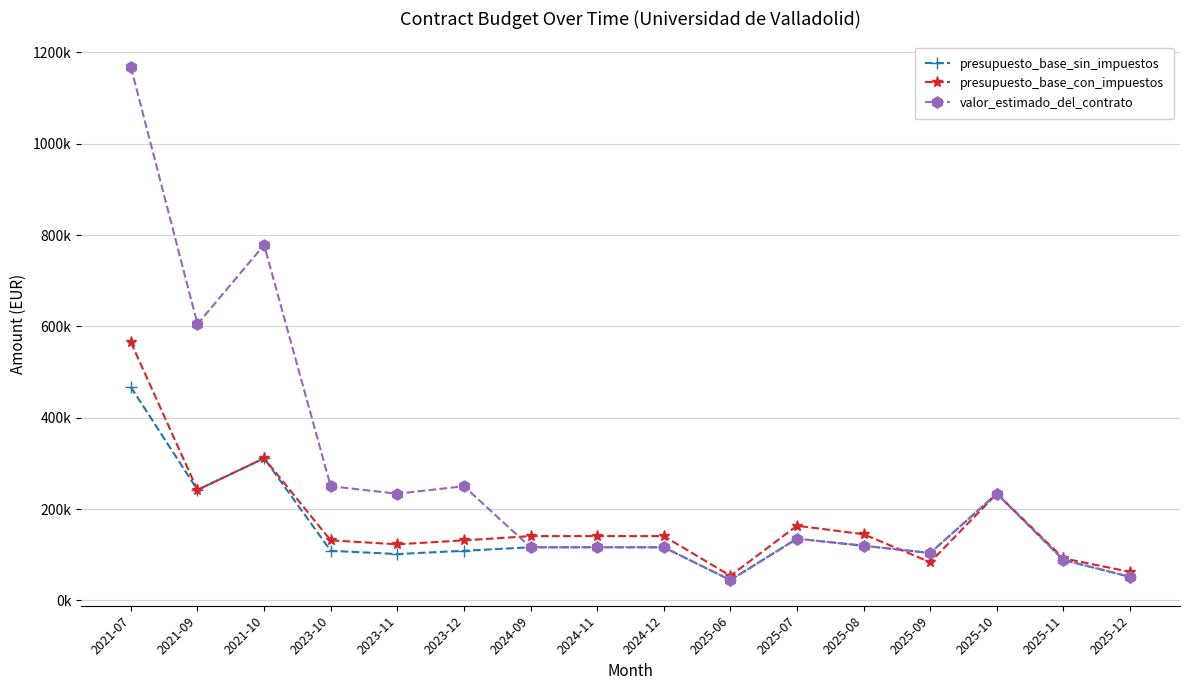

Which series has the widest spread of values?

valor_estimado_del_contrato